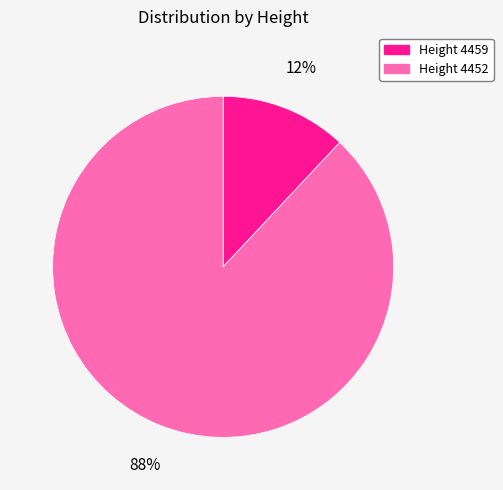

To the nearest percent, what is the combined percentage of Height 4452 and Height 4459?

100%